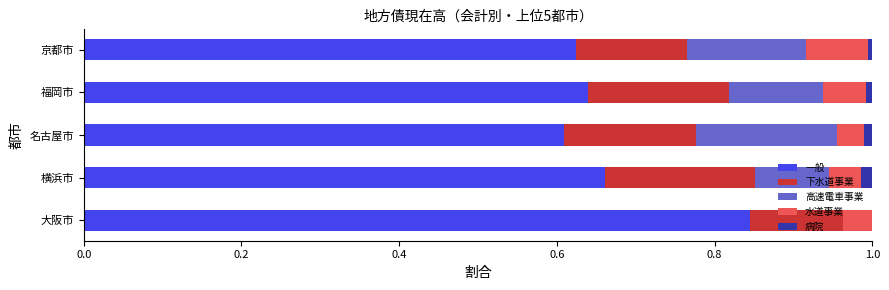

Which category has the highest value in the 一般 series?

大阪市